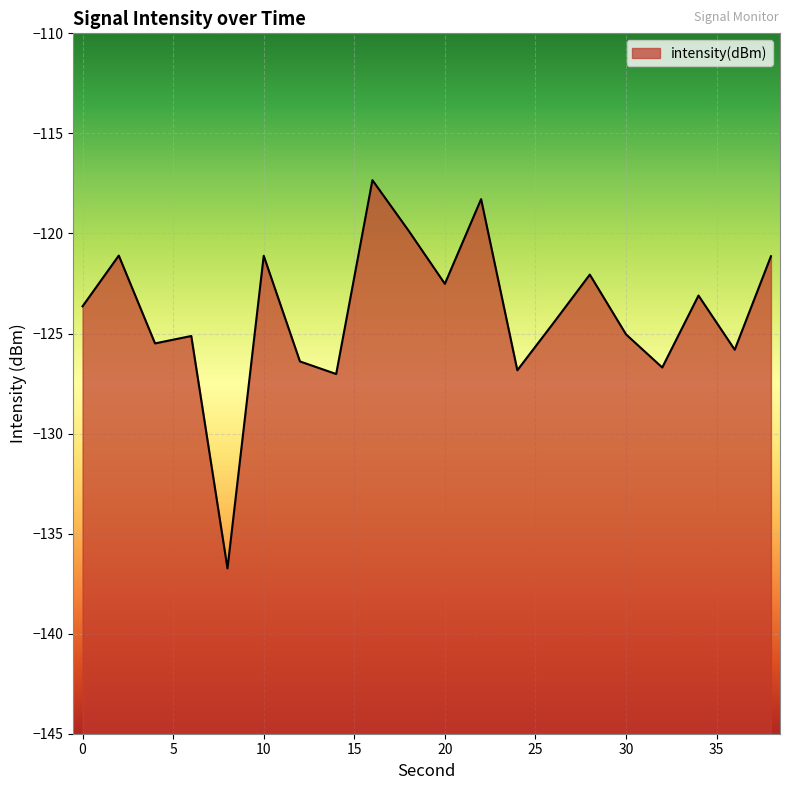

At which category does the data reach its first local valley?

4